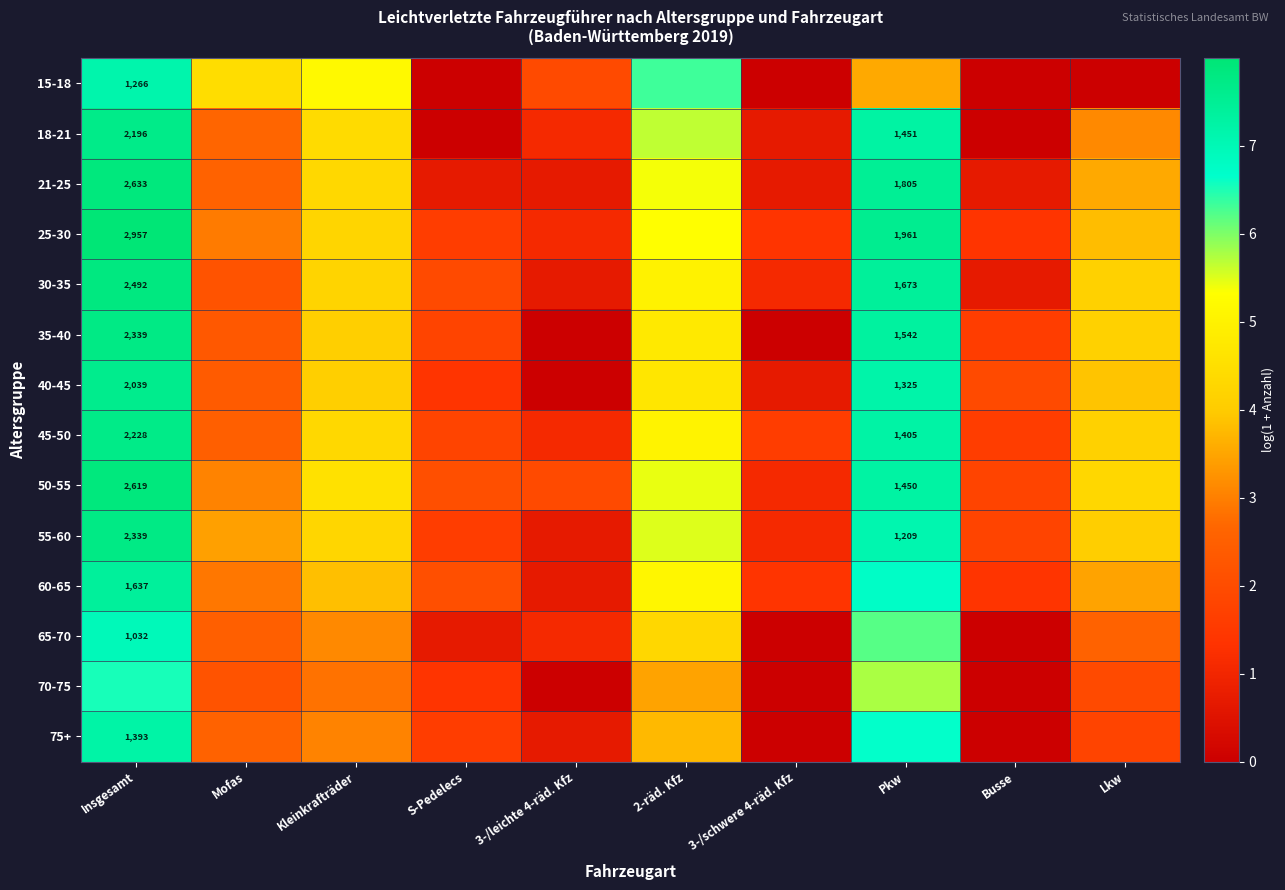

At which category is the sum across all series the highest?

Insgesamt